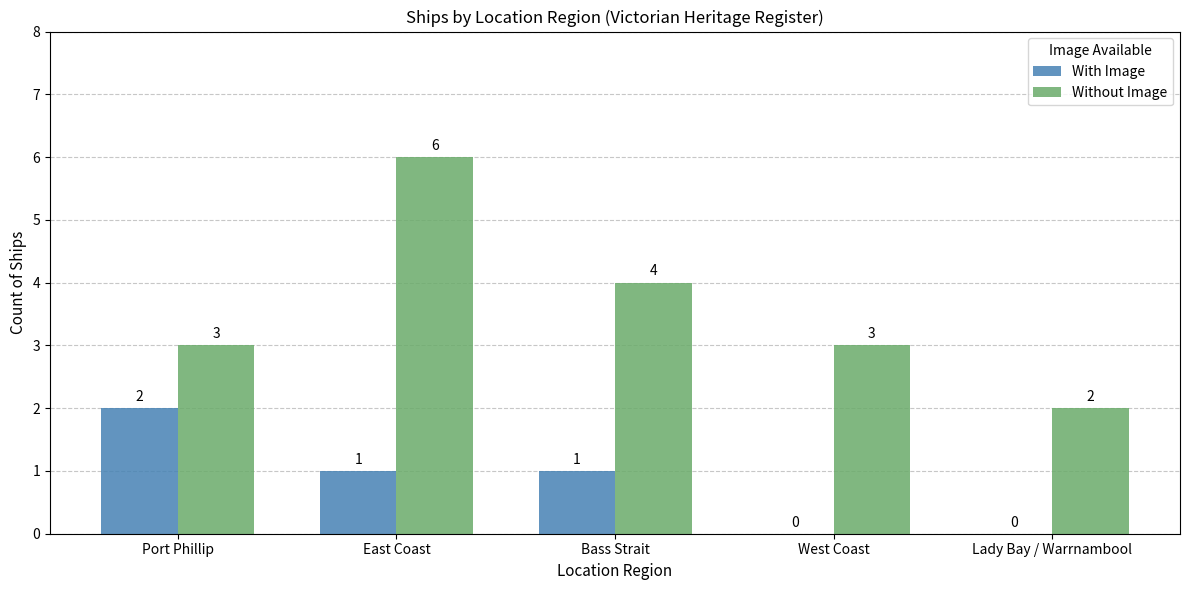

How many Without Image values are between 3 and 4?

3